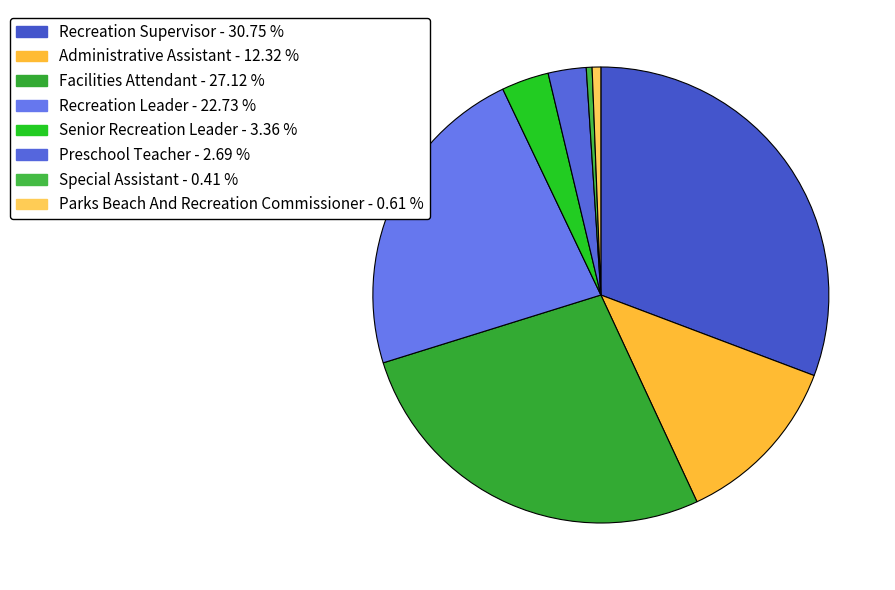

How many slices are in this pie chart?

8